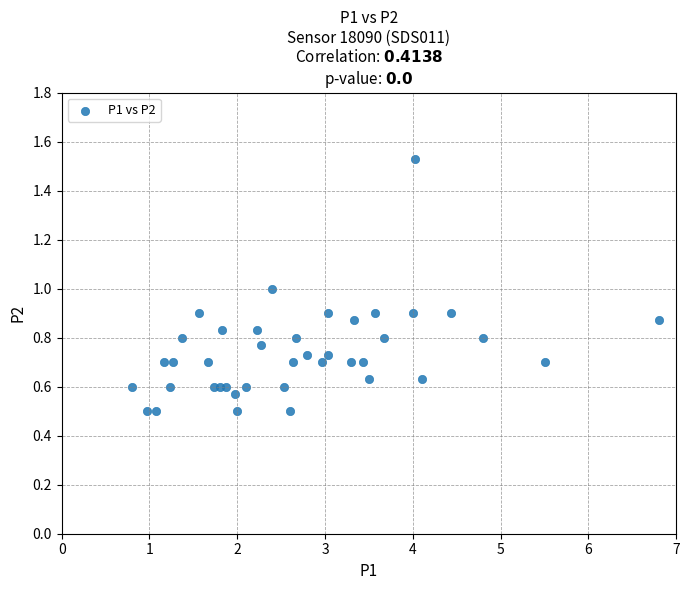

What is the range of Y values (max minus min)?

1.0